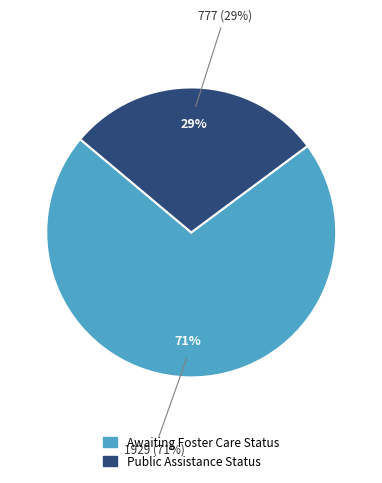

Does any single category account for the majority?

Yes